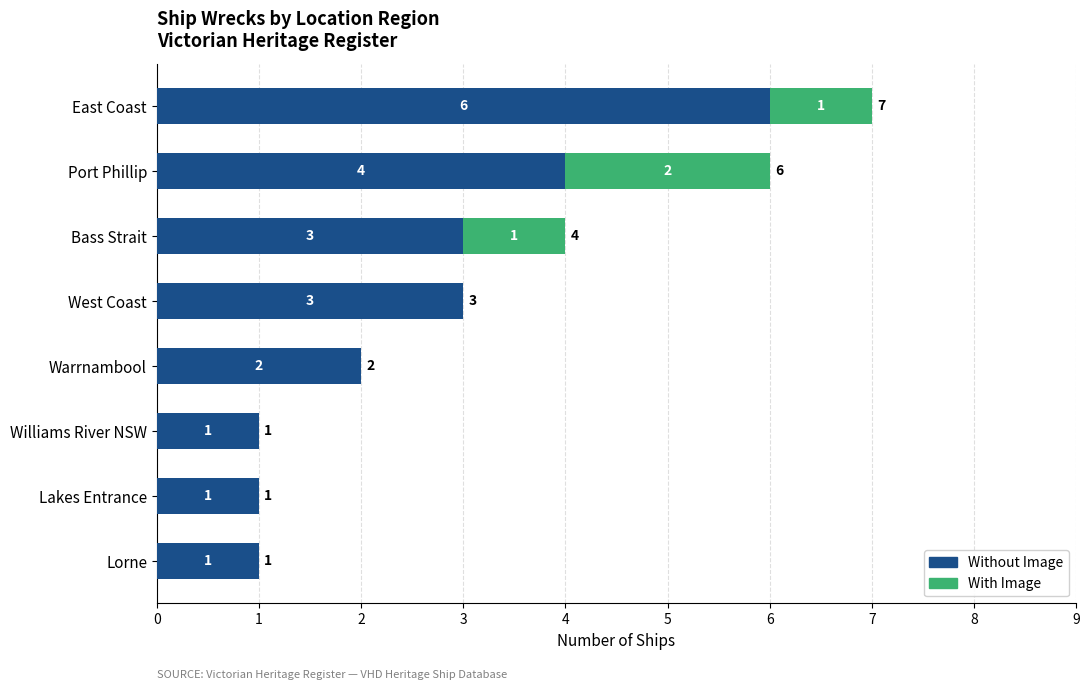

At which category is the sum across all series the highest?

East Coast